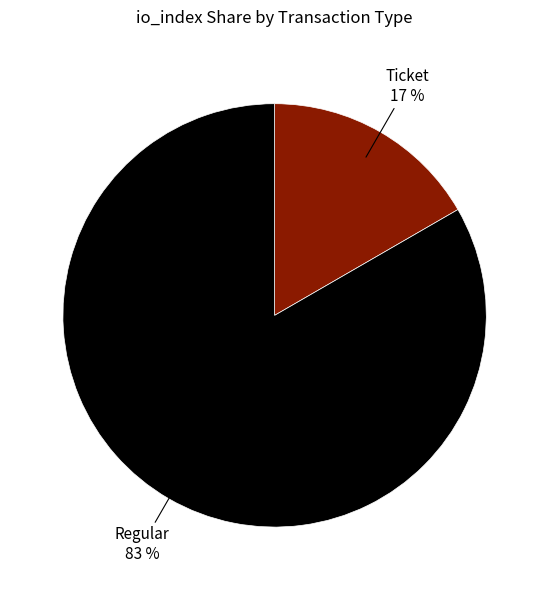

How many slices are in this pie chart?

2